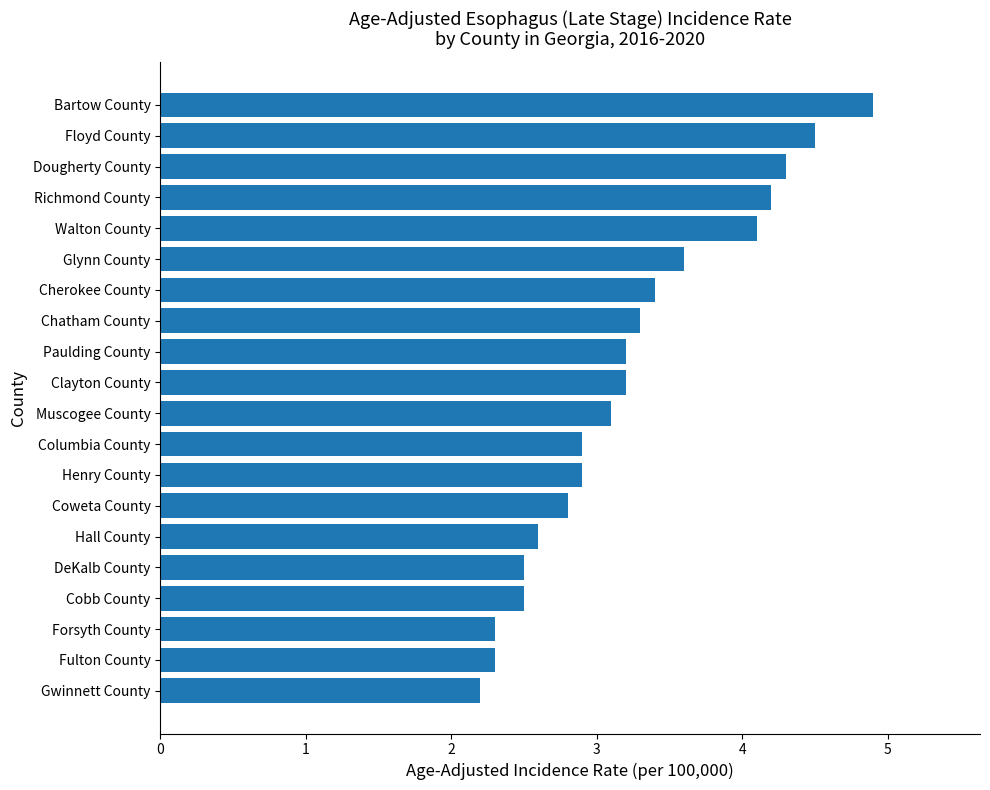

The chart shows a value of 2.5 at DeKalb County. True or false?

True